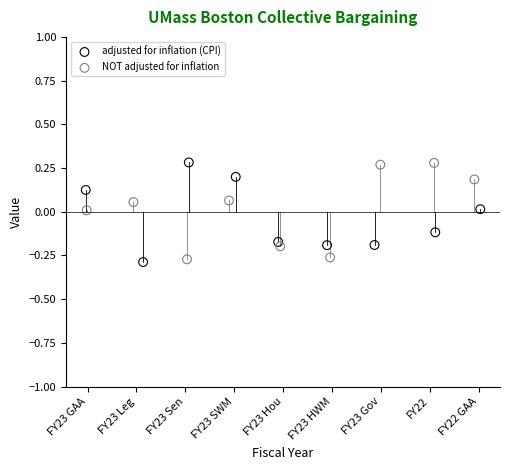

What are all the series names shown in the legend?

adjusted for inflation (CPI), NOT adjusted for inflation